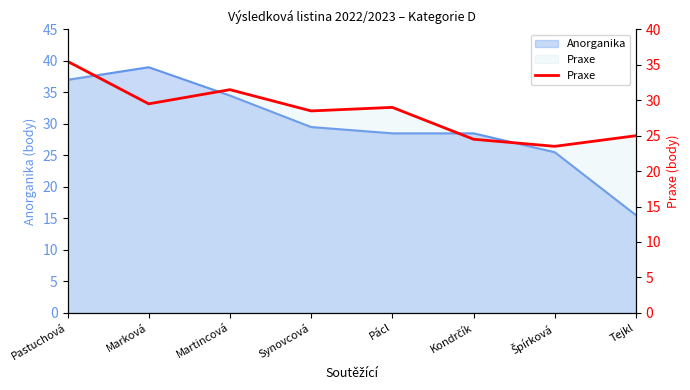

List the labels in order of value, largest first.

Pastuchová, Martincová, Marková, Pácl, Synovcová, Tejkl, Kondrčík, Špírková